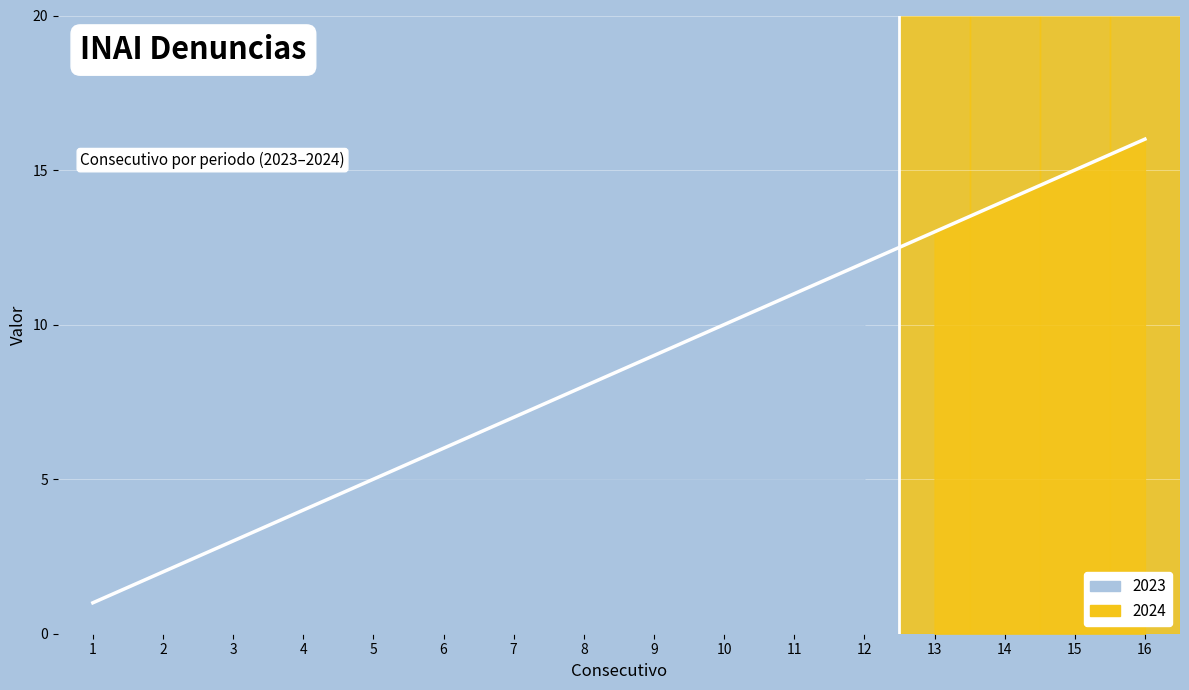

What is the maximum value shown in the chart?

16